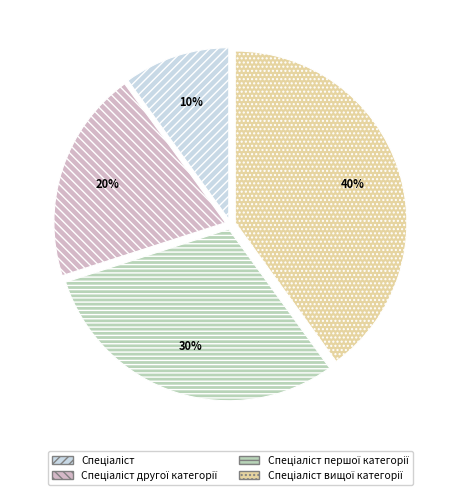

To the nearest percent, what is the average slice percentage?

25%